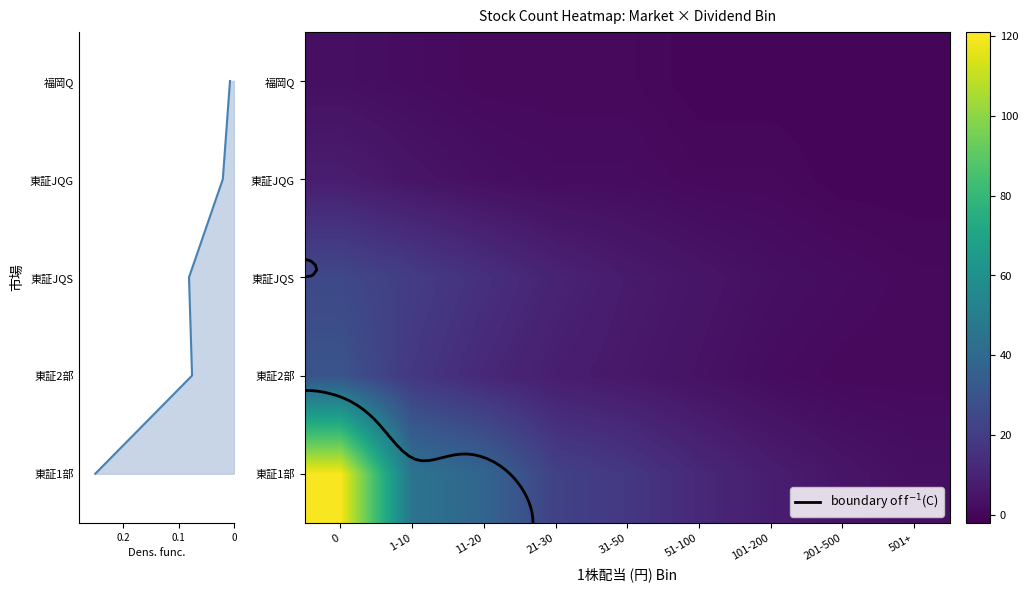

What is the difference between the maximum and minimum values in the 東証JQS series?

24